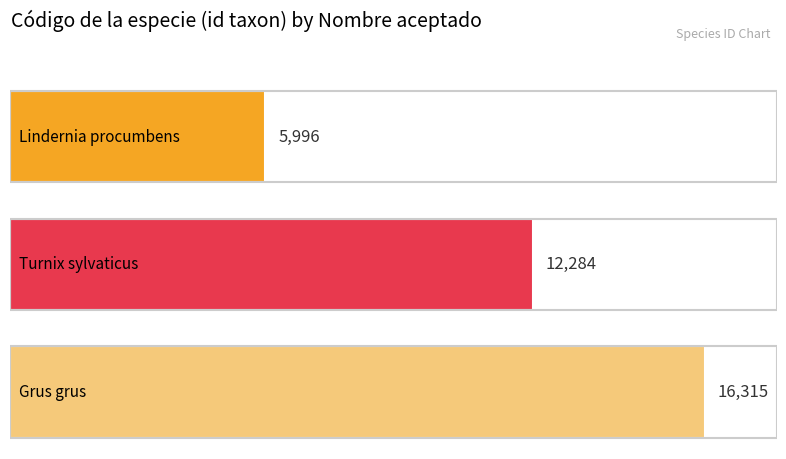

Which has a higher value, Grus grus or Turnix sylvaticus?

Grus grus